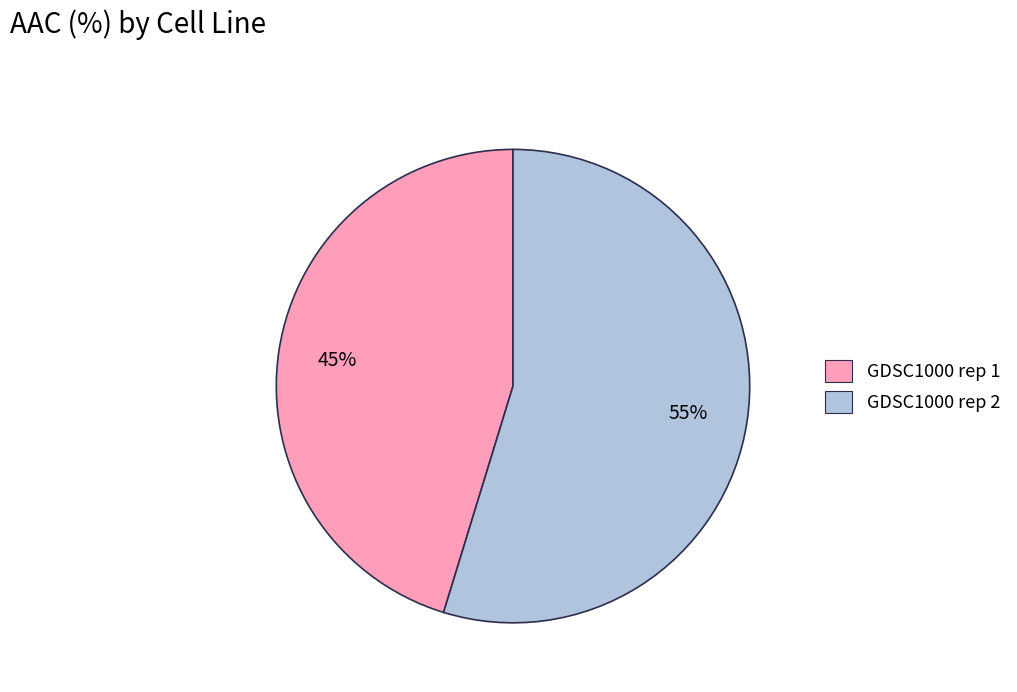

Which category has the biggest portion of the pie?

GDSC1000 rep 2